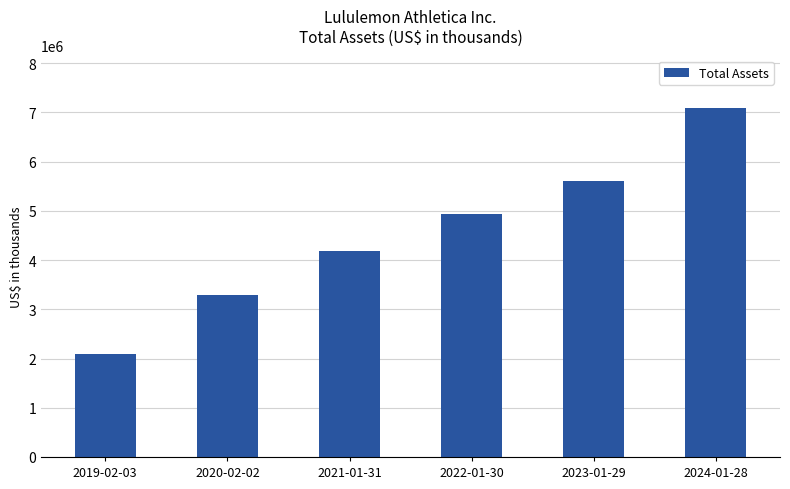

The value at 2023-01-29 is 1353956. True or false?

False